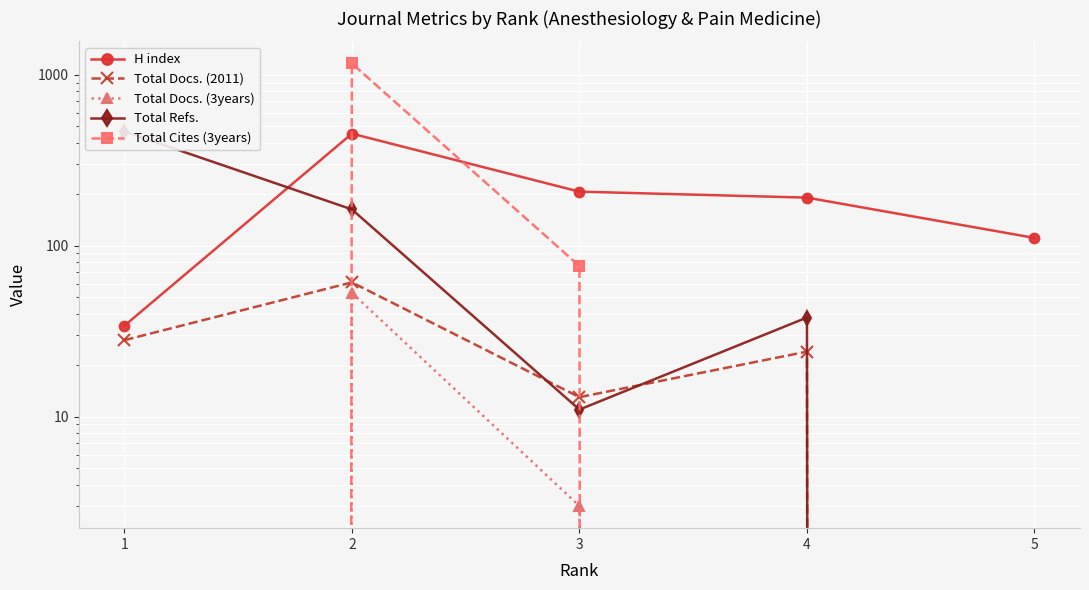

At 1, list the series in order from smallest to largest.

Total Docs. (3years), Total Cites (3years), Total Docs. (2011), H index, Total Refs.